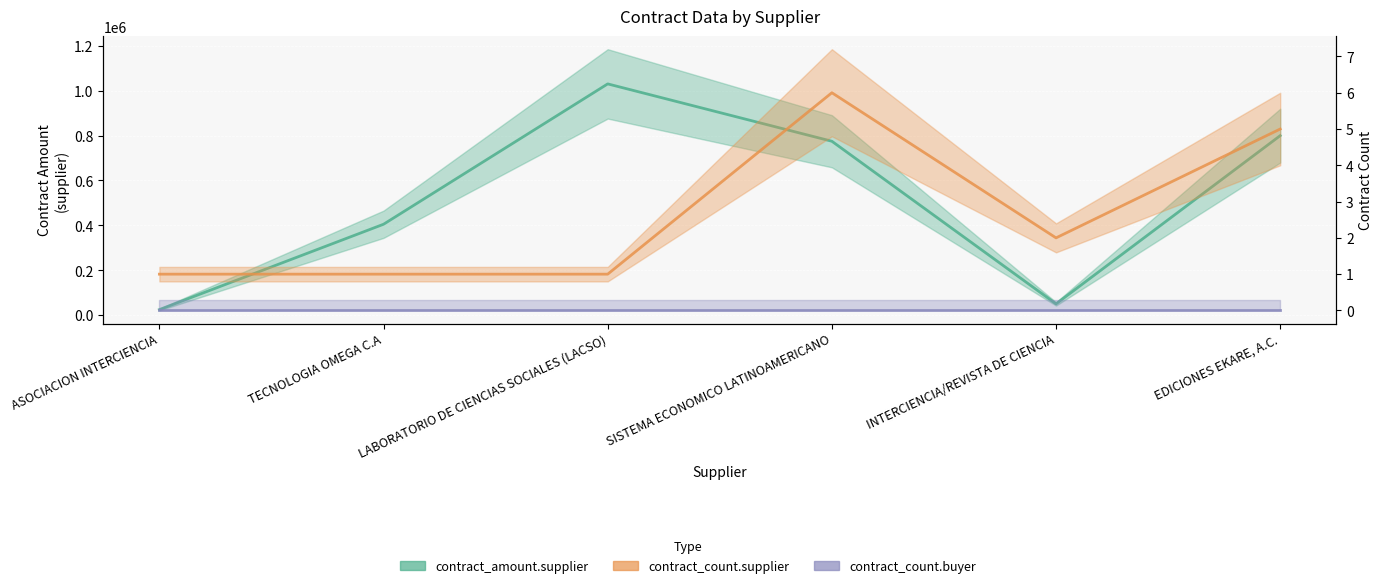

Where does the contract_count.supplier series first go above 2?

SISTEMA ECONOMICO LATINOAMERICANO